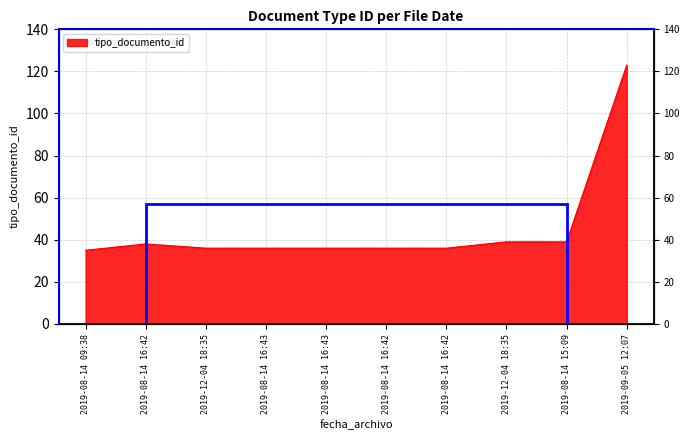

What value does the data have at 2019-08-14 16:42, to the nearest 10?

40